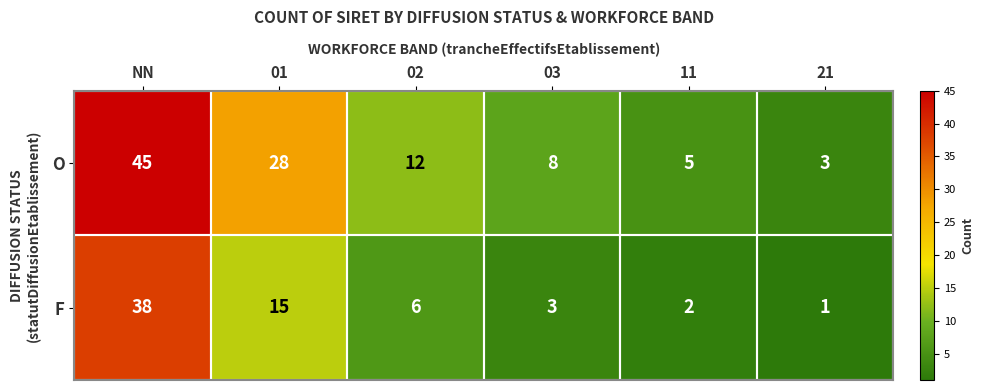

What is the greatest value displayed?

45